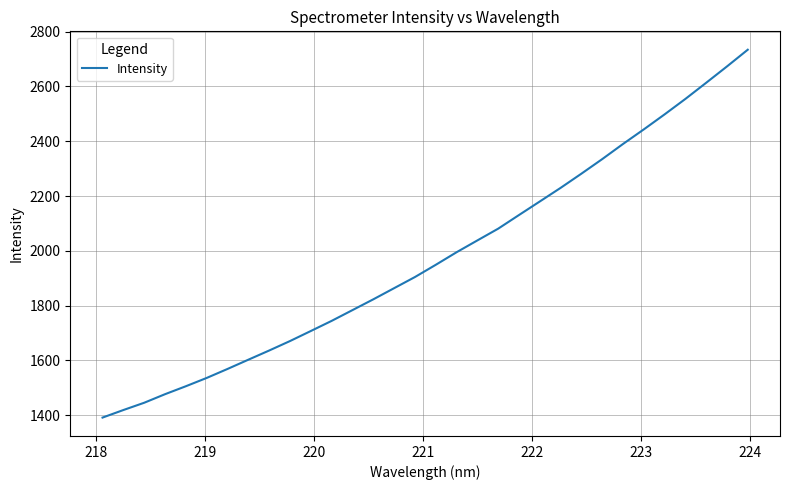

What is the difference between the maximum and minimum values?

1343.7